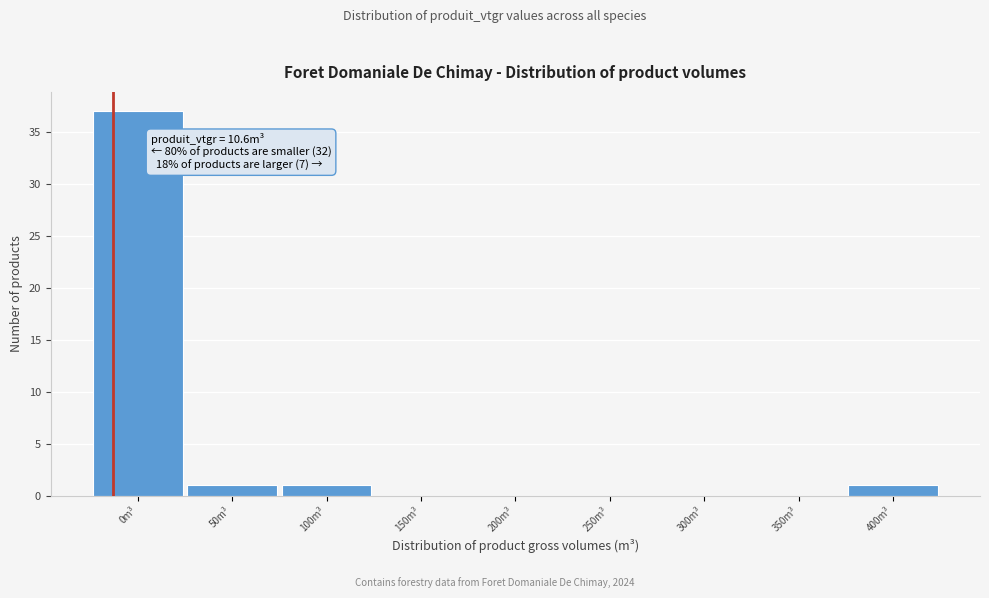

Reading right to left, transcribe all the data shown in this chart.

400m³=1	350m³=0	300m³=0	250m³=0	200m³=0	150m³=0	100m³=1	50m³=1	0m³=37